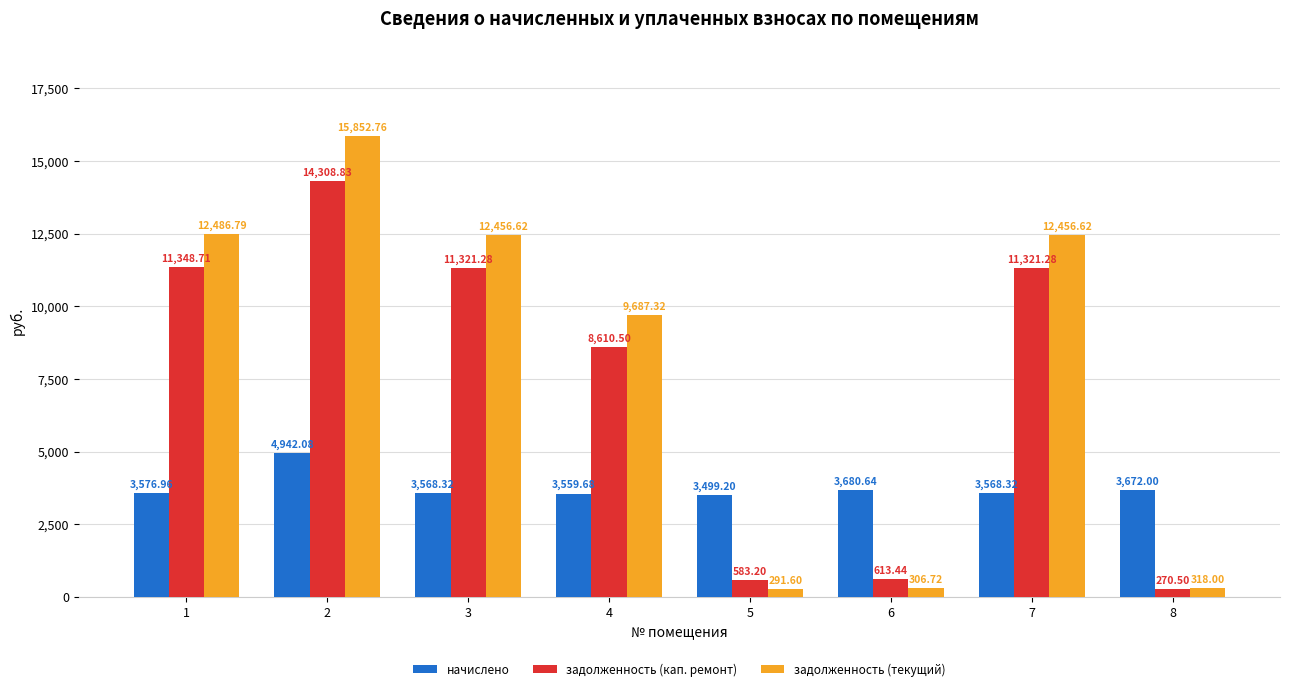

The задолженность (текущий) series shows 20934.9 at 7. True or false?

False